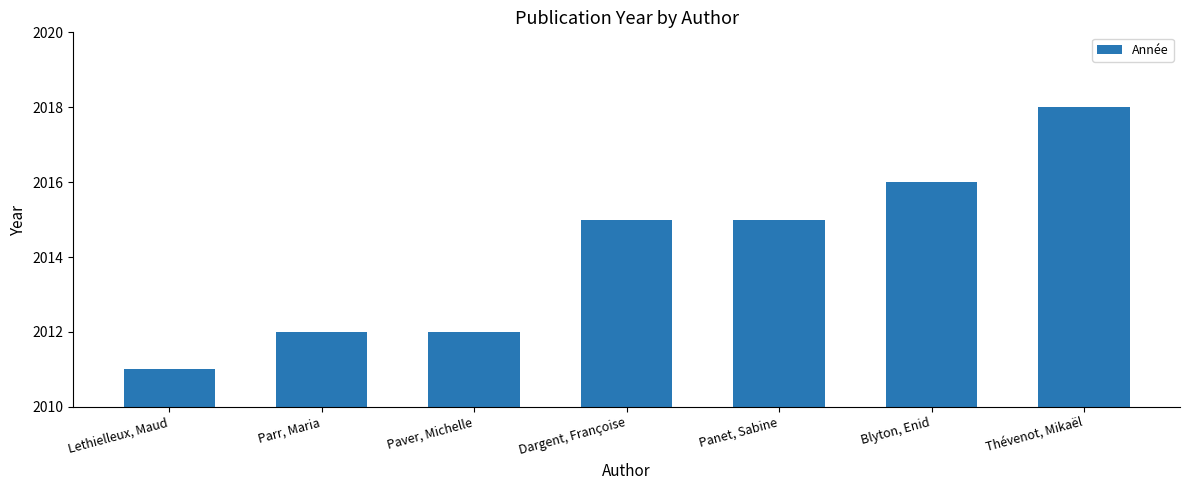

What is the approximate value at Blyton, Enid?

2016